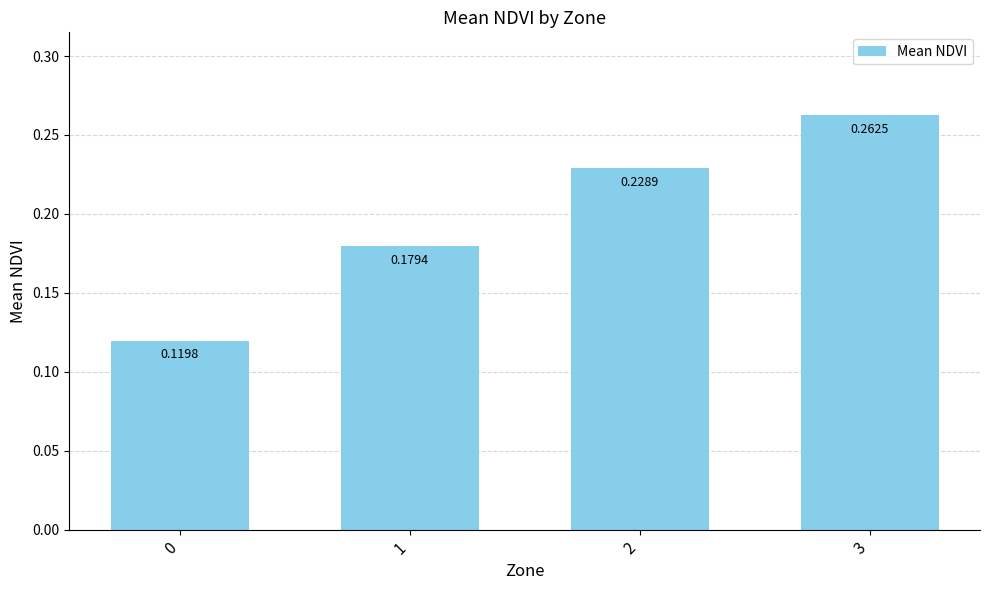

Which category has the highest value across all series?

3